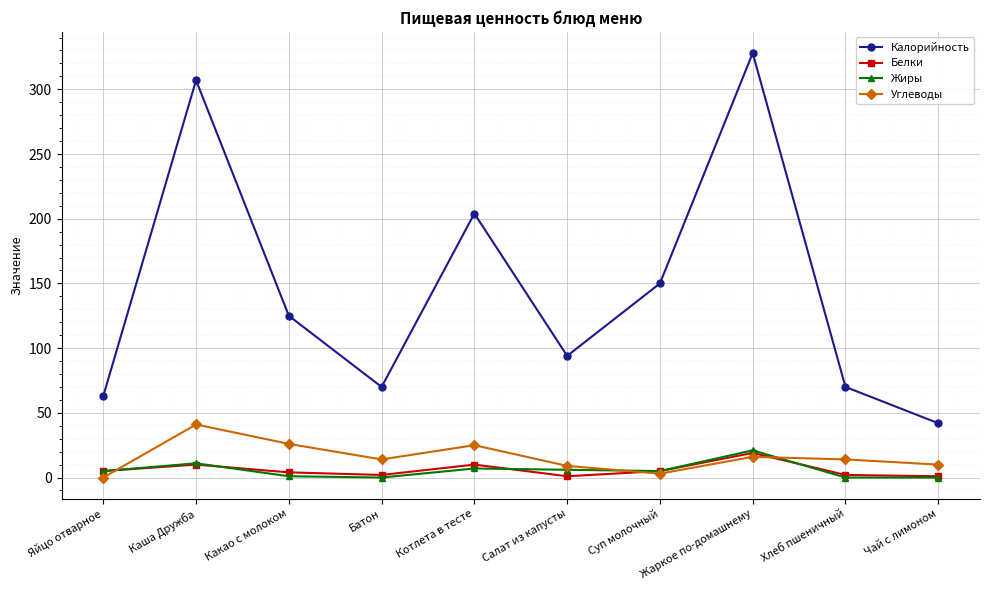

Which category has the lowest value in the Углеводы series?

Яйцо отварное